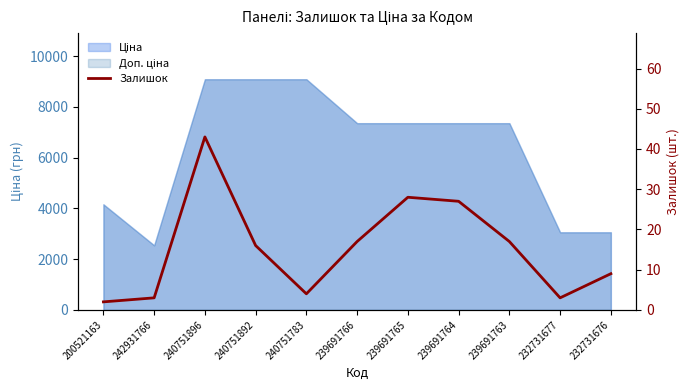

What is the ratio of the value at 200521163 to the value at 239691766?

0.1